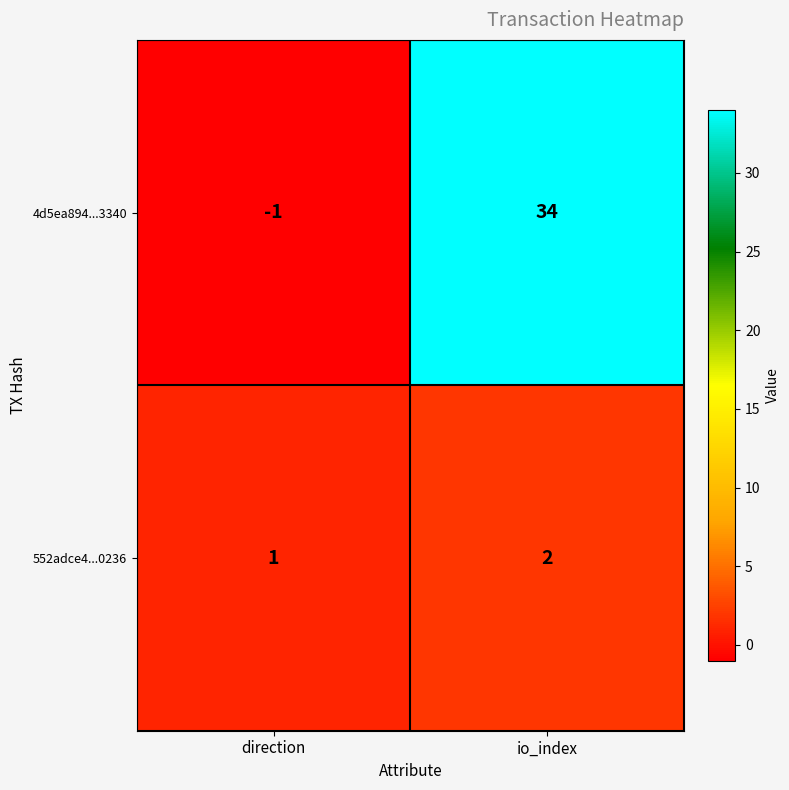

Is it true that 552adce4...0236 equals 1 at direction?

True